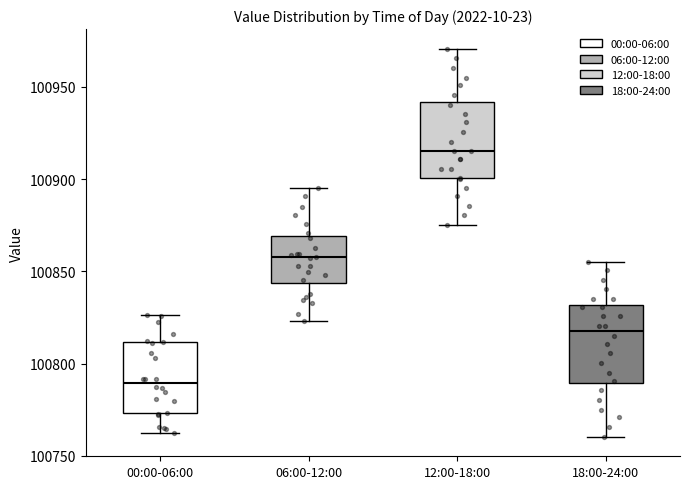

Which box's median line is the lowest?

00:00-06:00